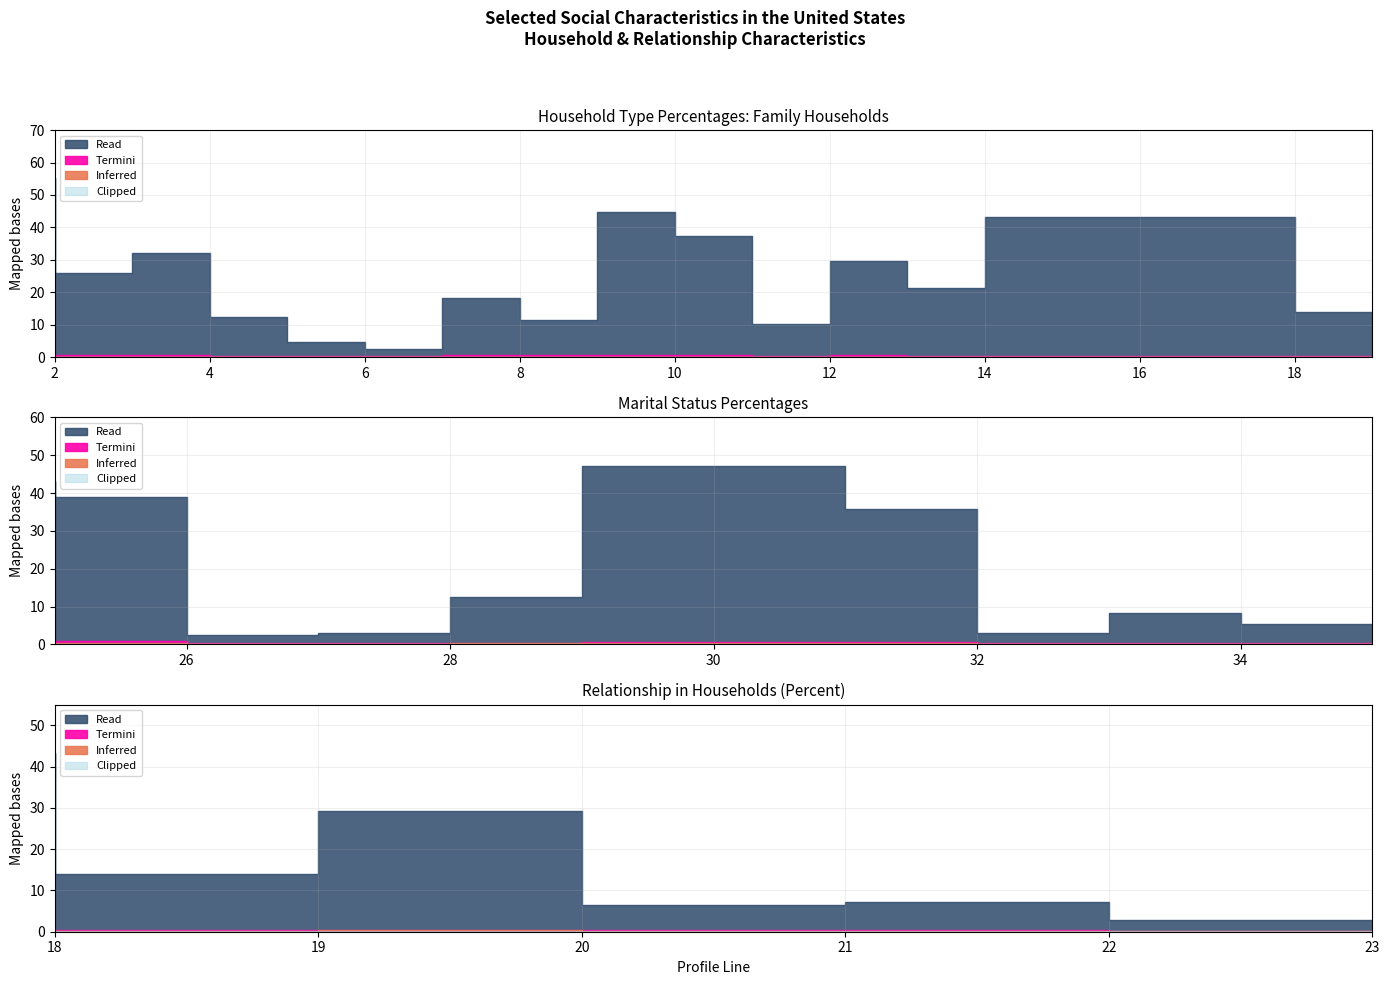

Is it true that Clipped equals 0.1 at 4.0?

True